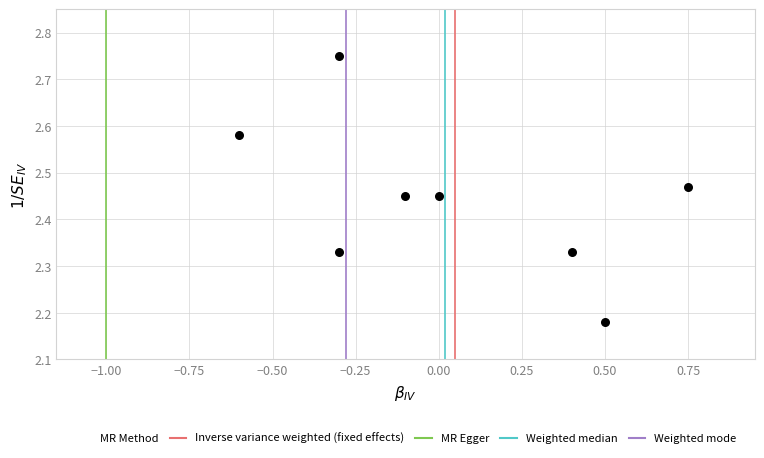

What is the range of Y values (max minus min)?

0.6